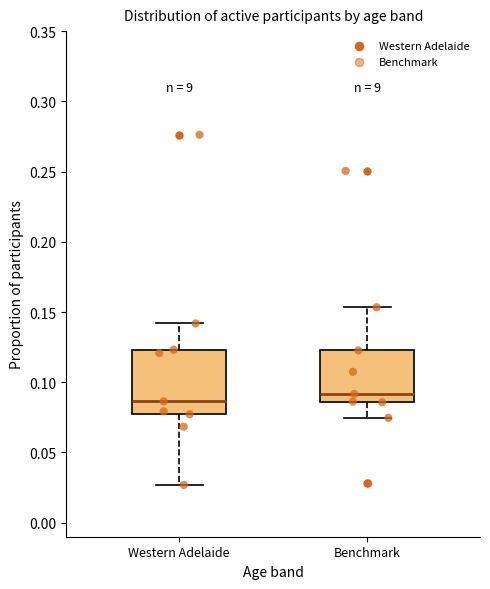

Where is the upper edge of the box for Western Adelaide on the y-axis? The values are not printed on the chart, so give them approximately, as read against the axis.

0.125